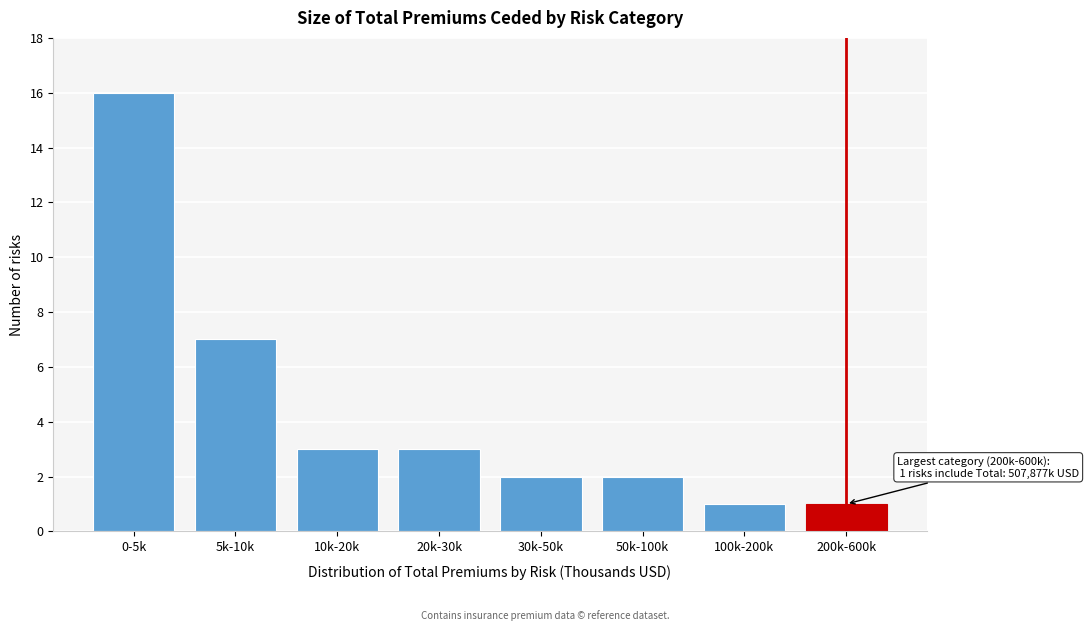

Reading right to left, list all the values displayed in this chart.

1	1	2	2	3	3	7	16